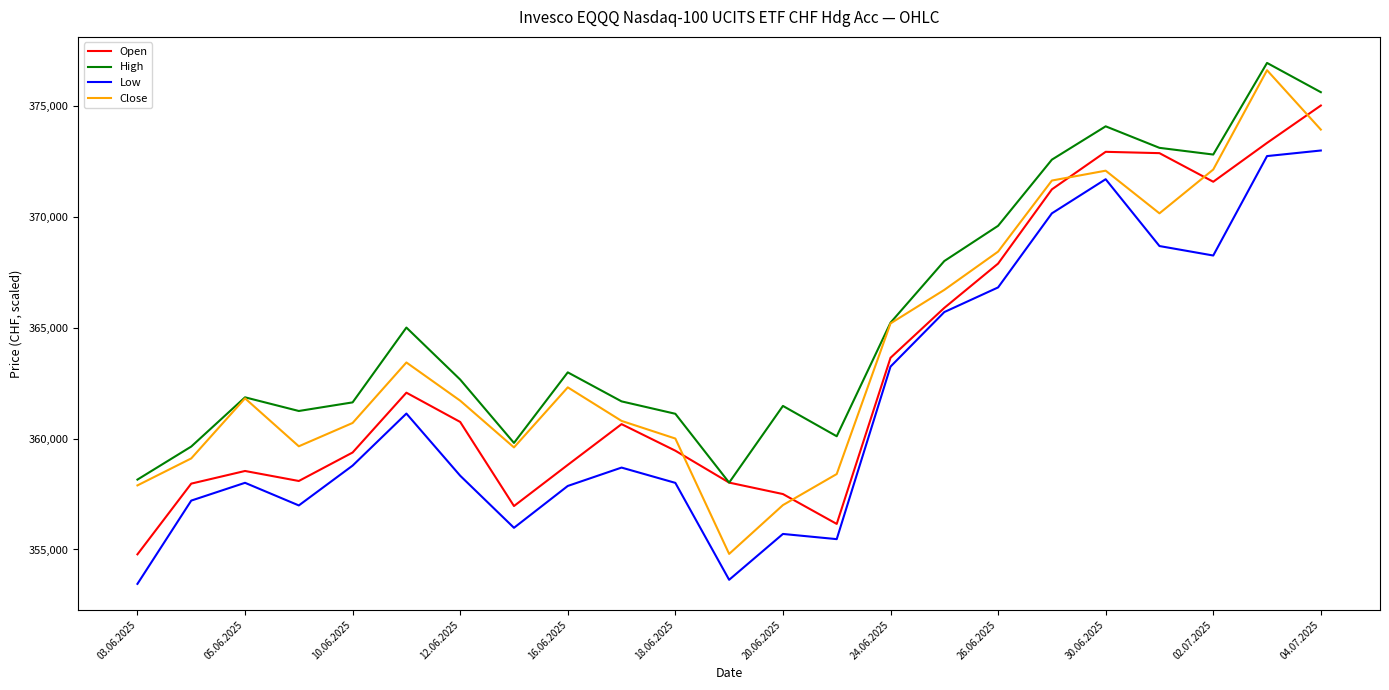

What is the lowest value of the Open series?

354781